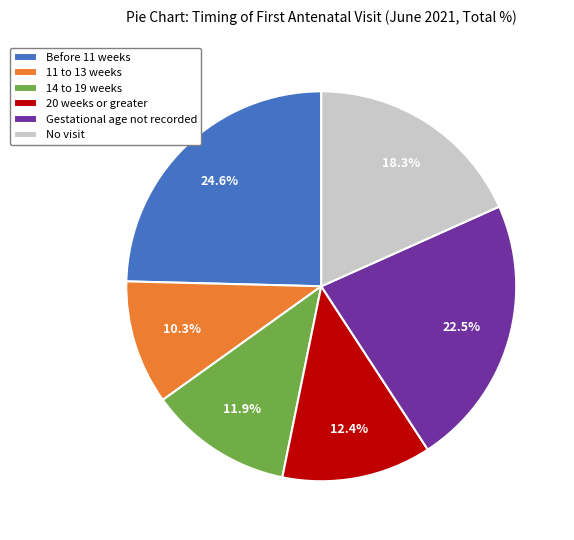

Does any single category account for the majority?

No